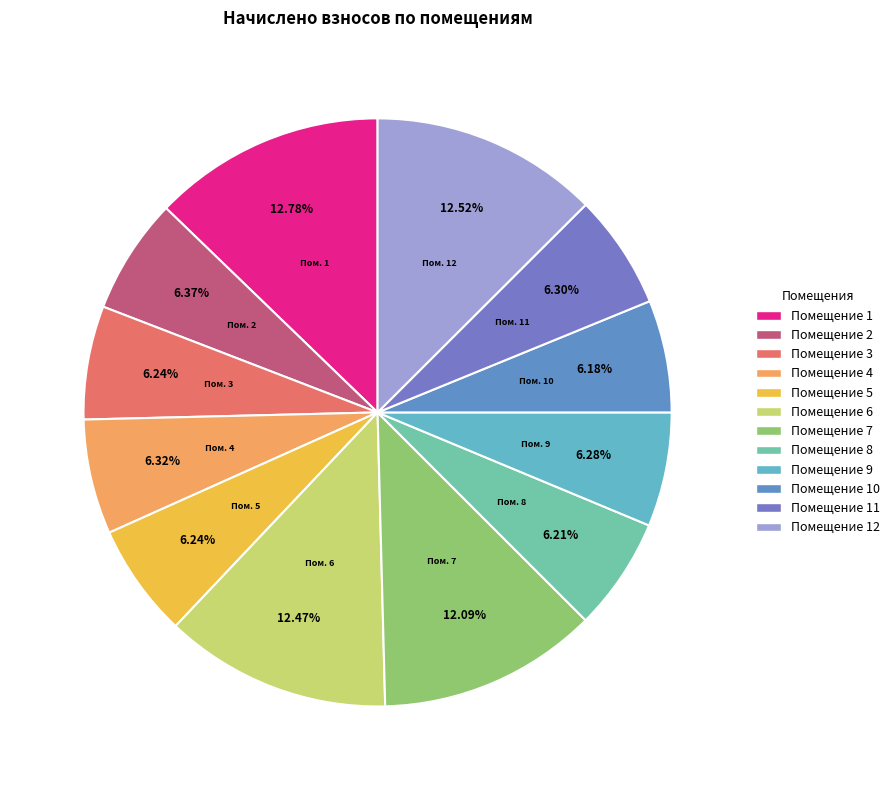

How many slices are in this pie chart?

12